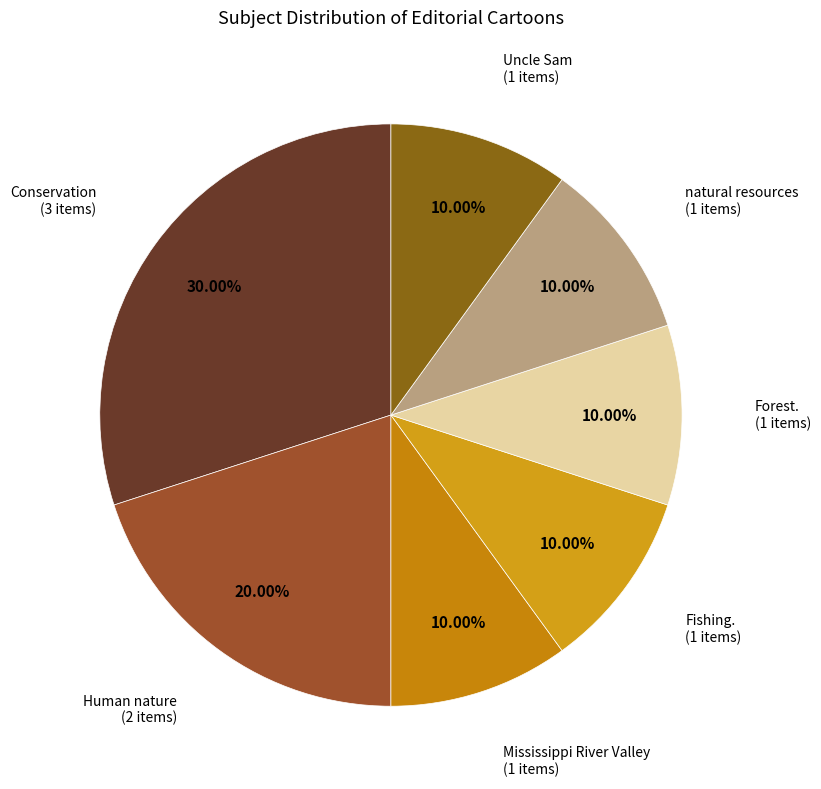

Count the number of slices in the pie.

7